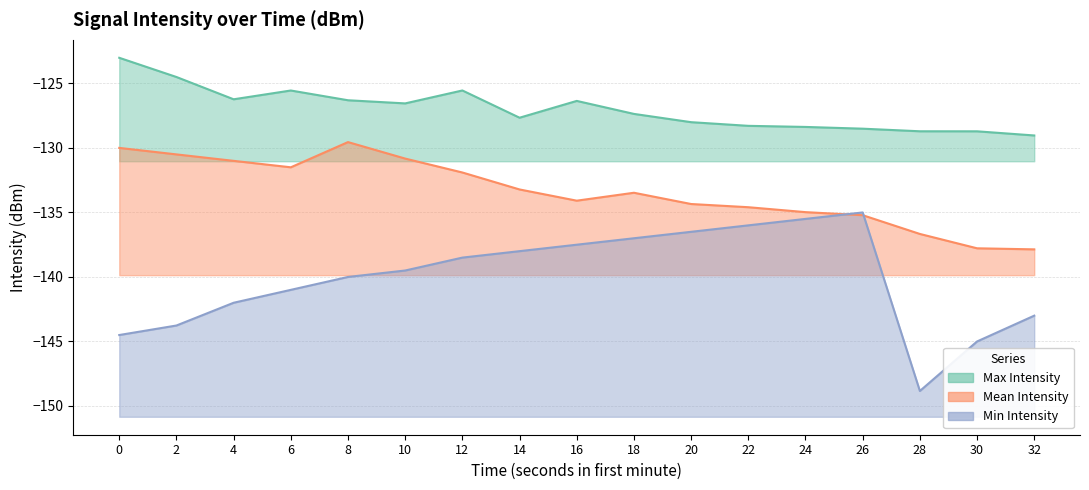

How many times do Mean Intensity and Min Intensity cross each other?

2